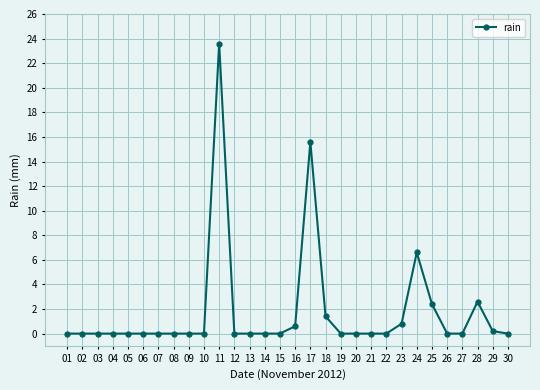

What is the value of the 24th point from the left?

6.6